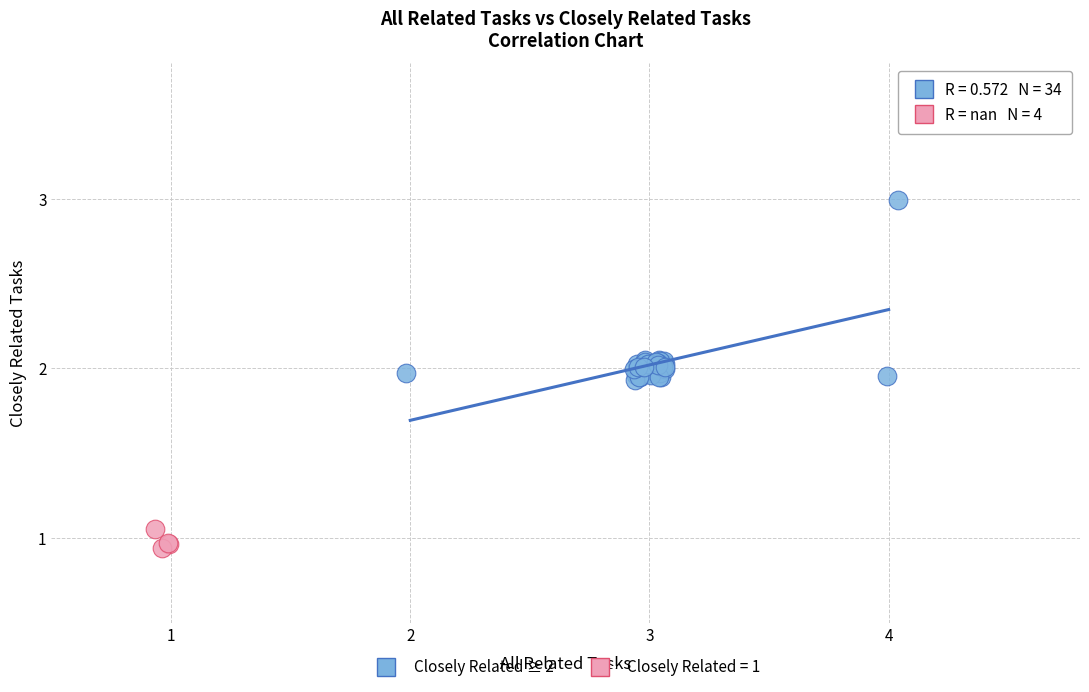

Which series contains the highest Y value?

Closely Related ≥ 2